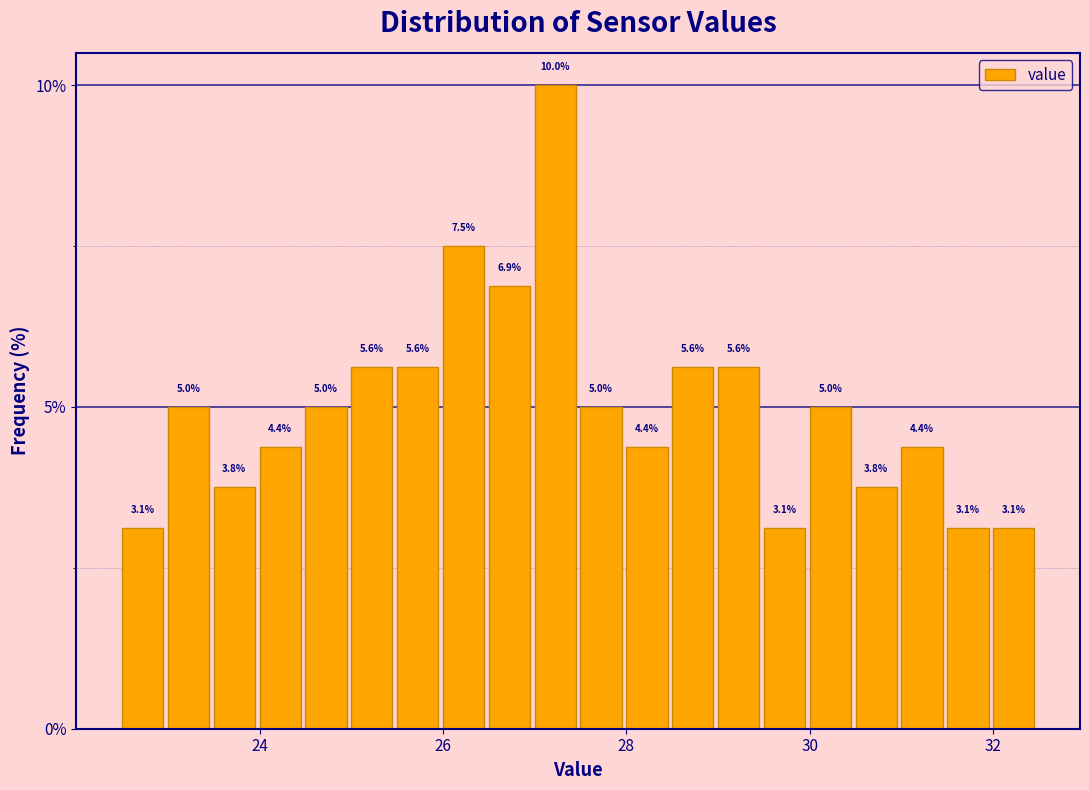

Around what value on the x-axis is the tallest bar? Give the approximate position of its centre, as read against the axis.

27.2